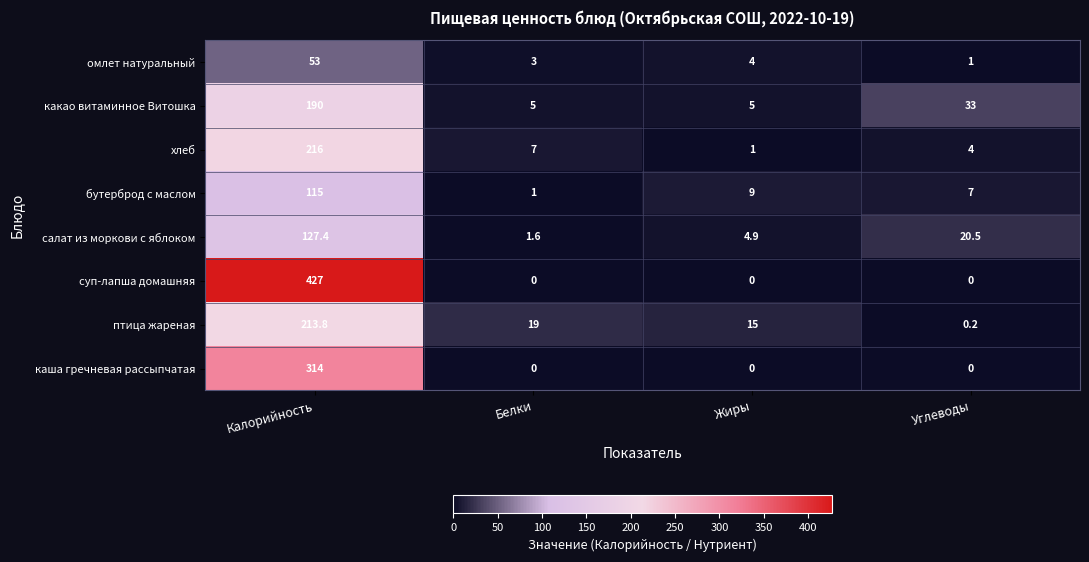

At which category is the sum across all series the highest?

Калорийность